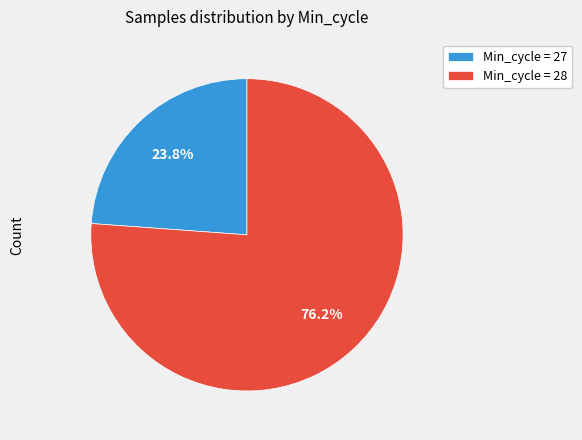

Which category accounts for the majority?

Min_cycle = 28